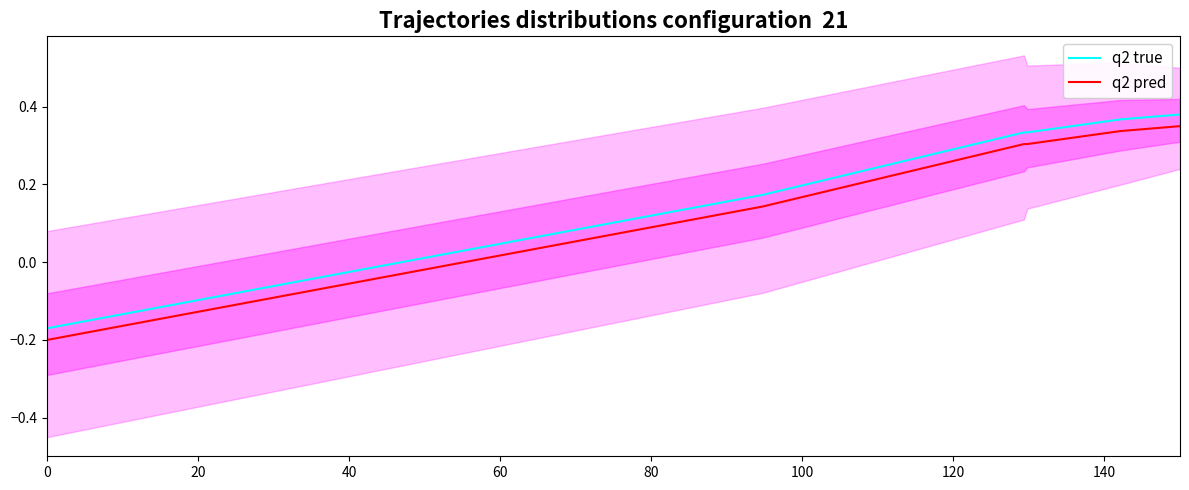

True or false: q2 pred and q2 true cross at least once.

False